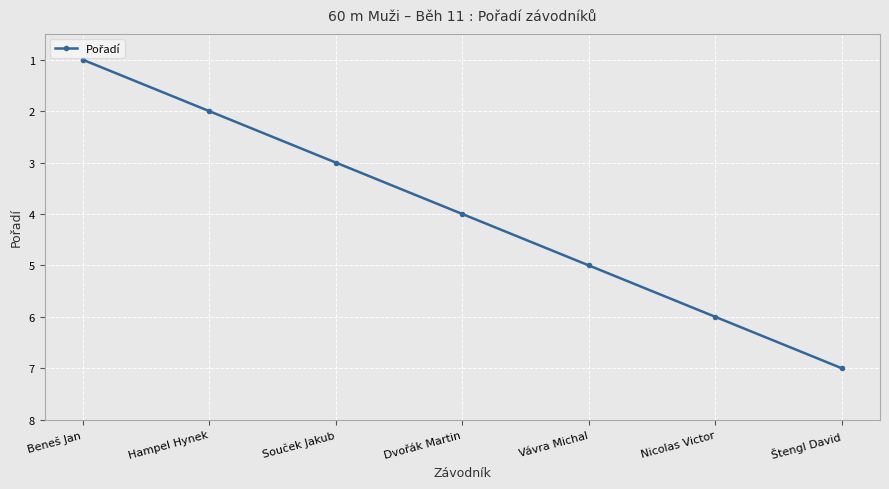

Does the chart display data point markers on the line(s)?

Yes